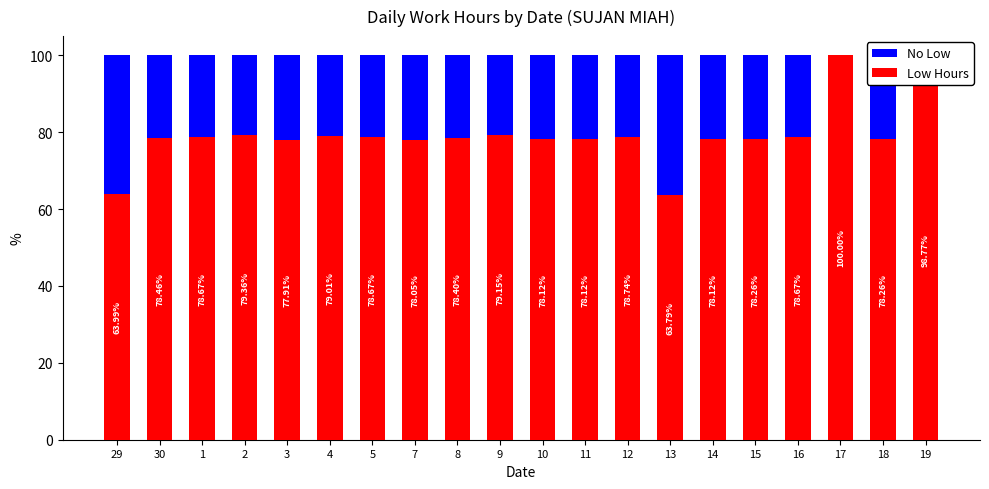

What is the sum of all Low Hours values?

1582.5